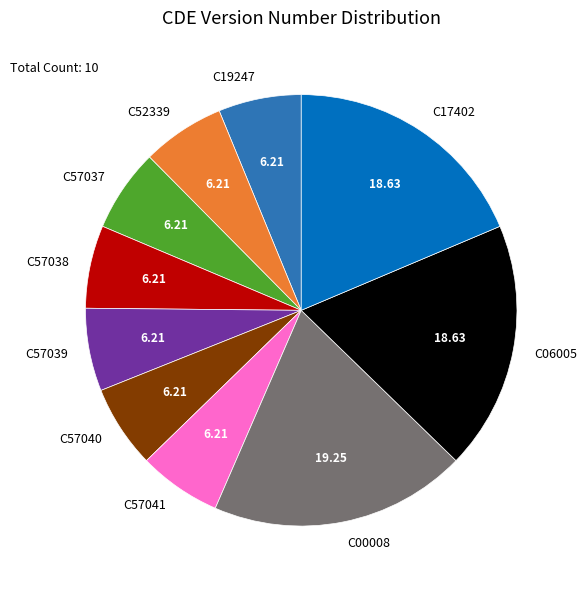

Which slice is the largest?

C00008